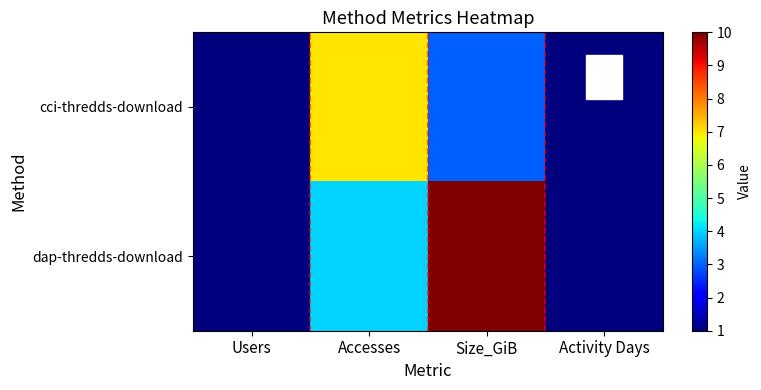

Reading left to right, extract all data points from this chart.

cci-thredds-download: Users=1	Accesses=7	Size_GiB=3	Activity Days=1
dap-thredds-download: Users=1	Accesses=4	Size_GiB=10	Activity Days=1